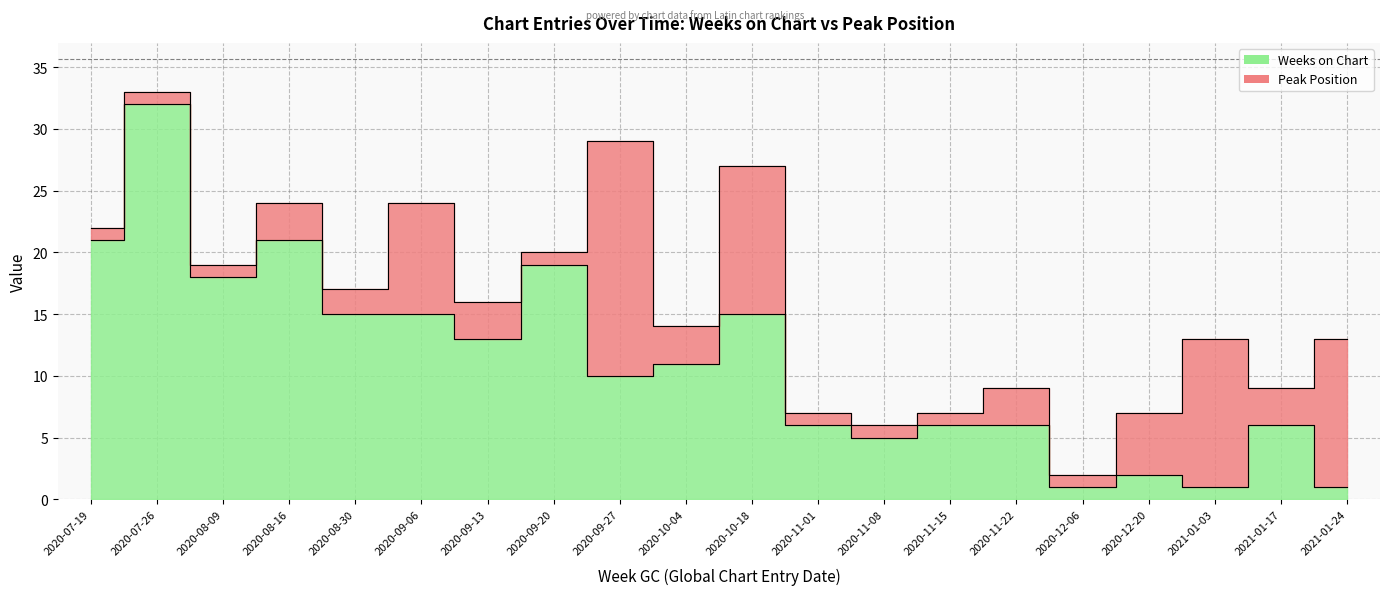

Approximately how many times larger is the value at 2021-01-24 compared to 2021-01-17?

0.2